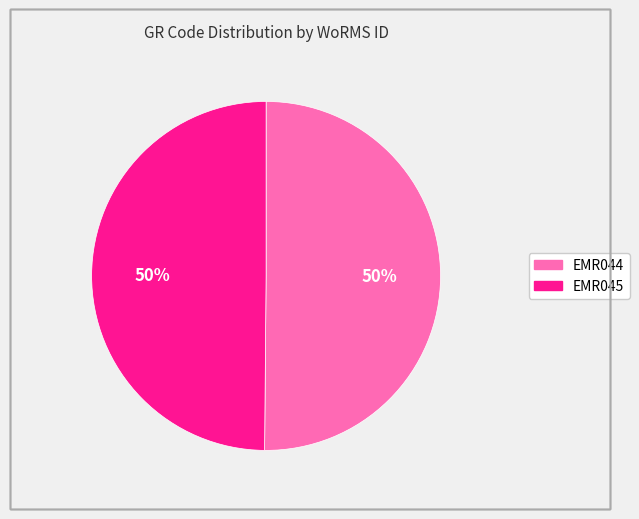

True or false: EMR045 accounts for 50% of the total.

True